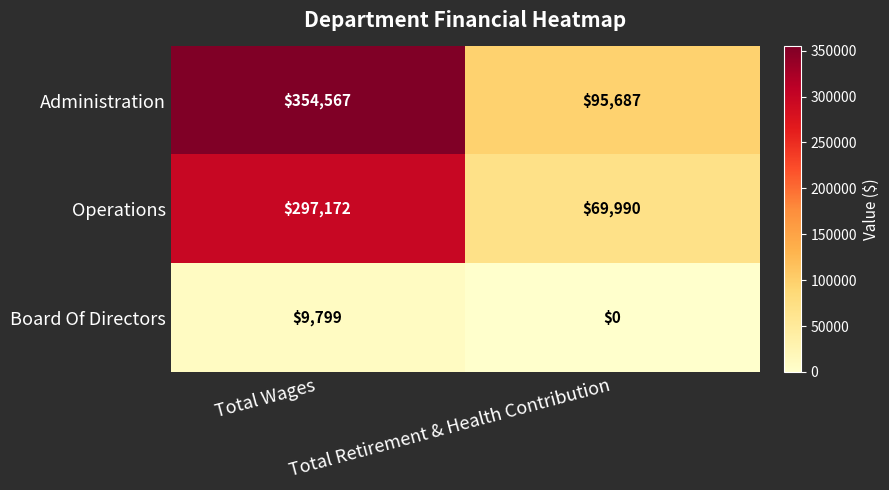

Between Total Wages and Total Retirement & Health Contribution, which series saw the biggest shift?

Administration